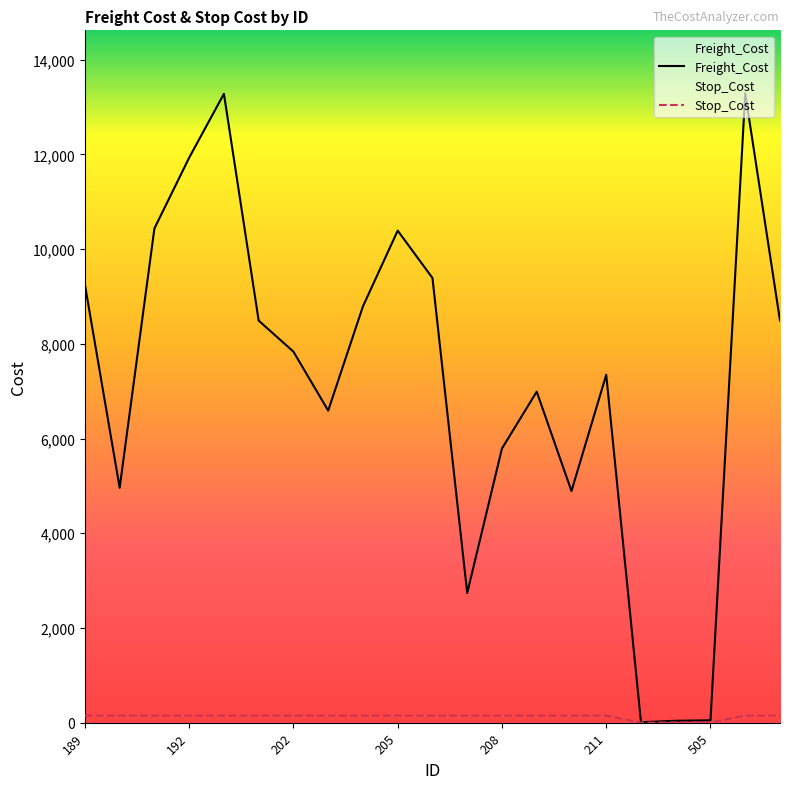

Reading right to left, extract all data points from this chart.

Freight_Cost: 8489.0	13289.0	50.0	40.0	10.0	7345.0	4890.0	6989.0	5789.0	2738.0	9389.0	10389.0	8790.0	6589.0	7834.0	8489.0	13278.0	11929.0	10435.0	4958.9	9249.7
Stop_Cost: 150.0	150.0	5.0	4.0	1.0	150.0	150.0	150.0	150.0	150.0	150.0	150.0	150.0	150.0	150.0	150.0	150.0	150.0	150.0	150.0	150.0